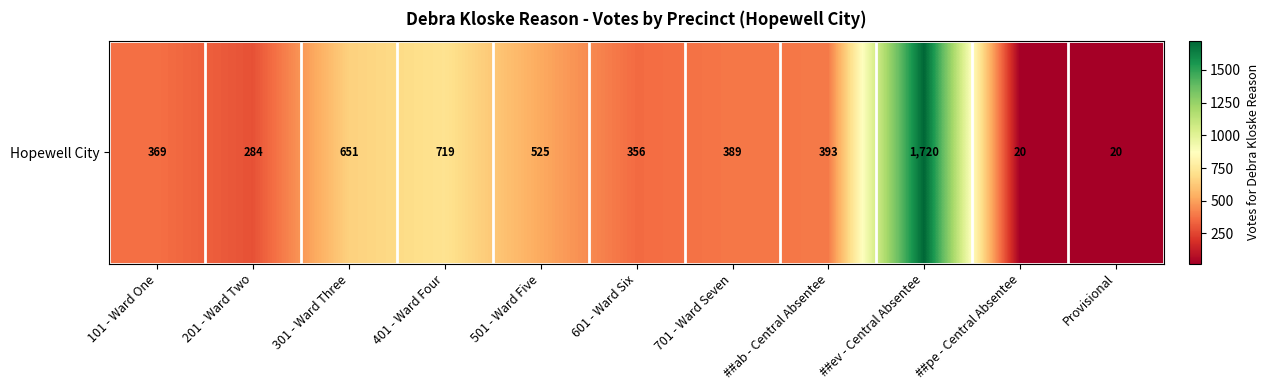

What is the difference between the values at 601 - Ward Six and ##pe - Central Absentee?

336